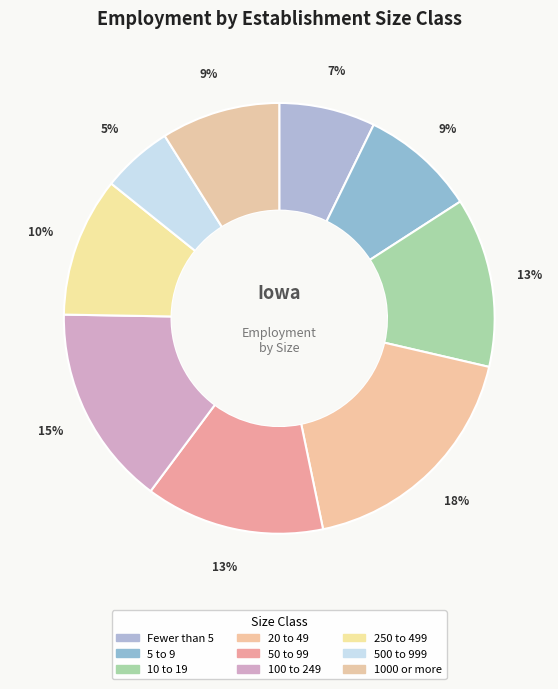

How much of the chart is everything except Fewer than 5?

92.8%